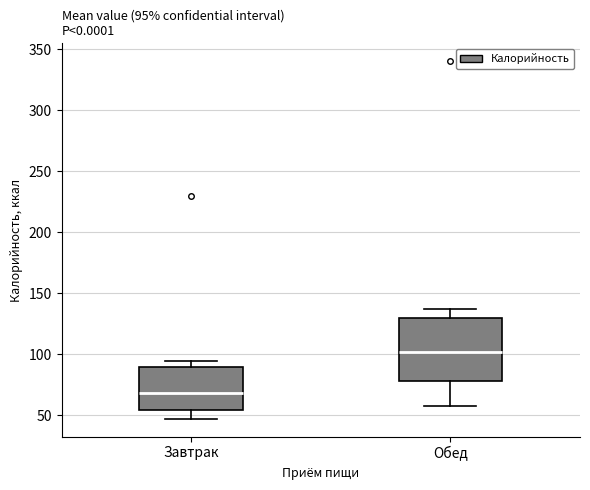

Which box's median line is the lowest?

Завтрак